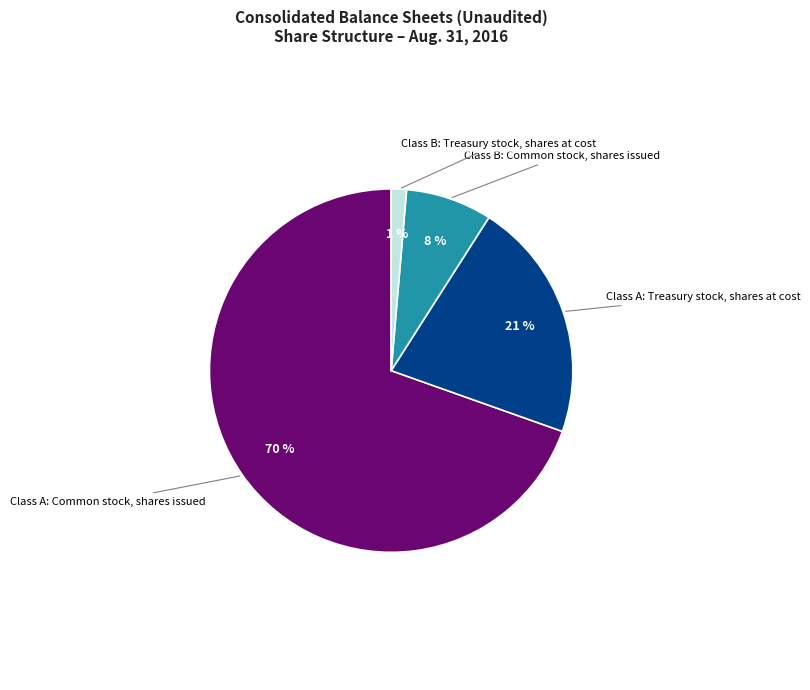

Is there any slice that represents more than half of the pie?

Yes